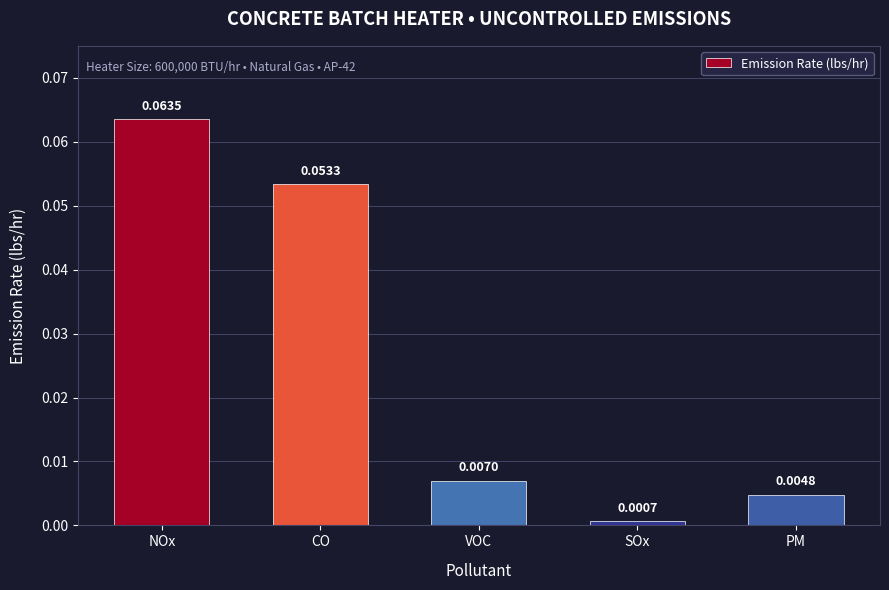

At which label is the value closest to 0?

SOx